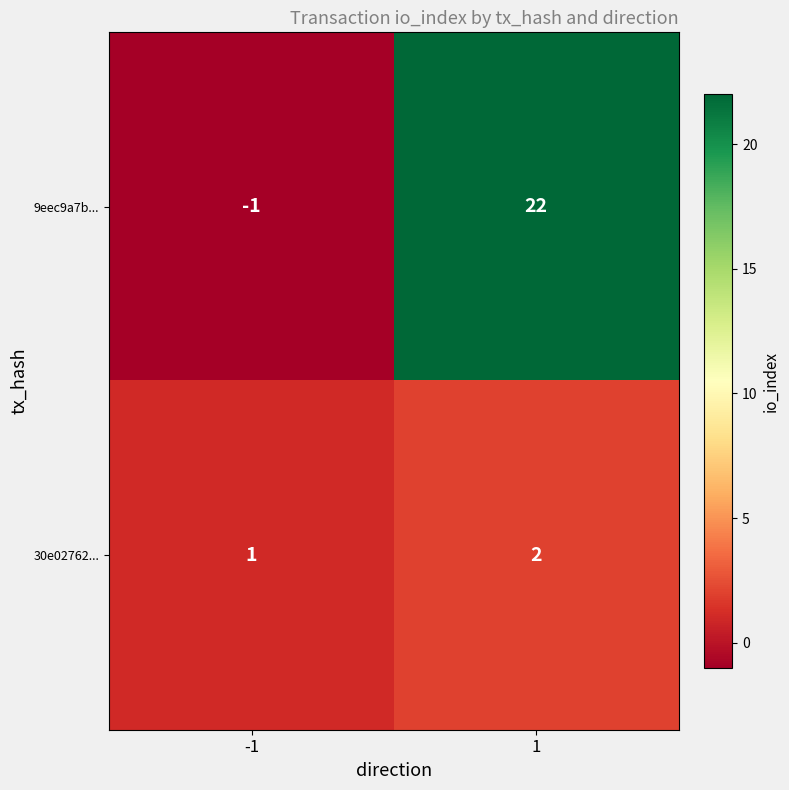

True or false: 30e02762... has a value of 2 at 1.

True